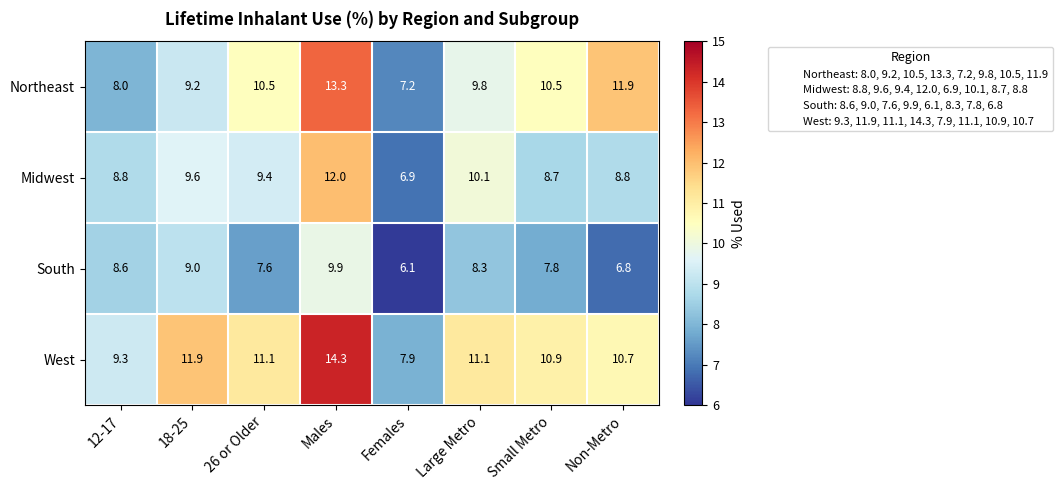

Read the South value at 18-25.

9.0